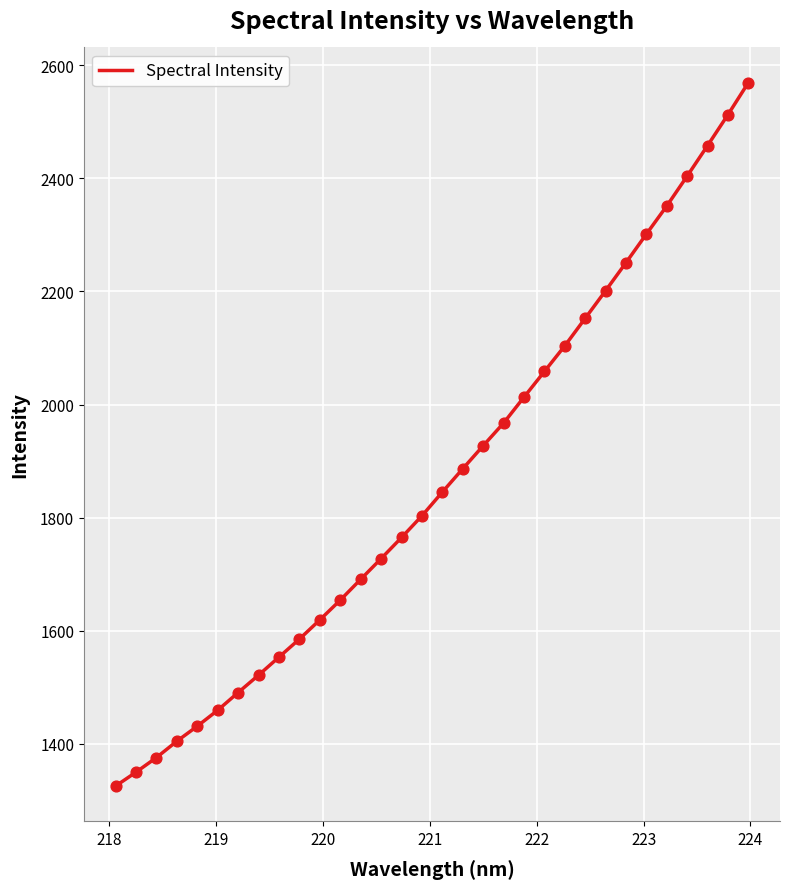

What is the difference between the maximum and minimum values?

1244.0